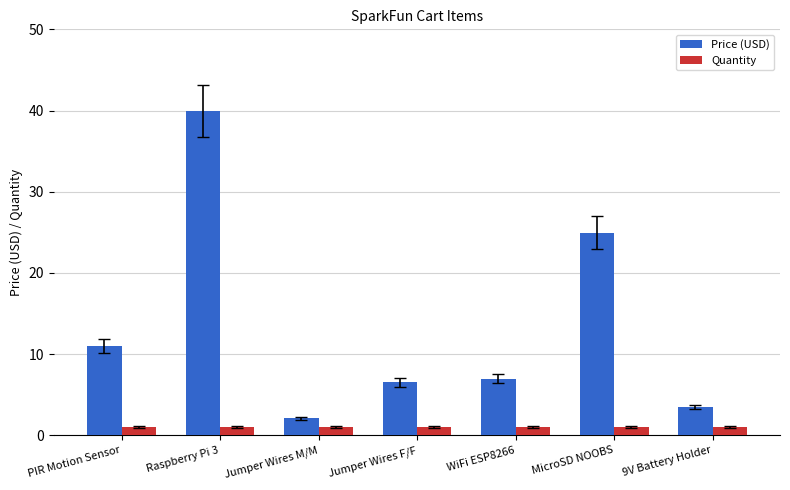

Which category has the lowest value in the Price (USD) series?

Jumper Wires M/M